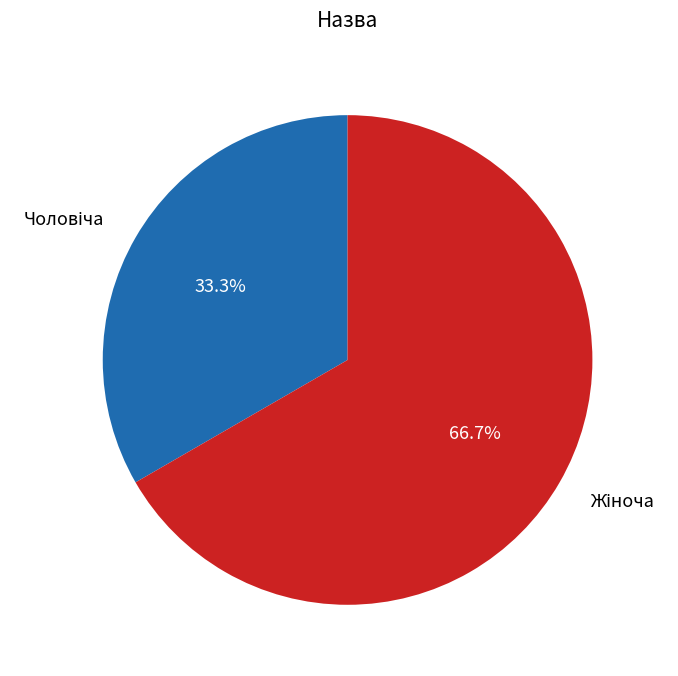

Is there a majority slice in this chart?

Yes